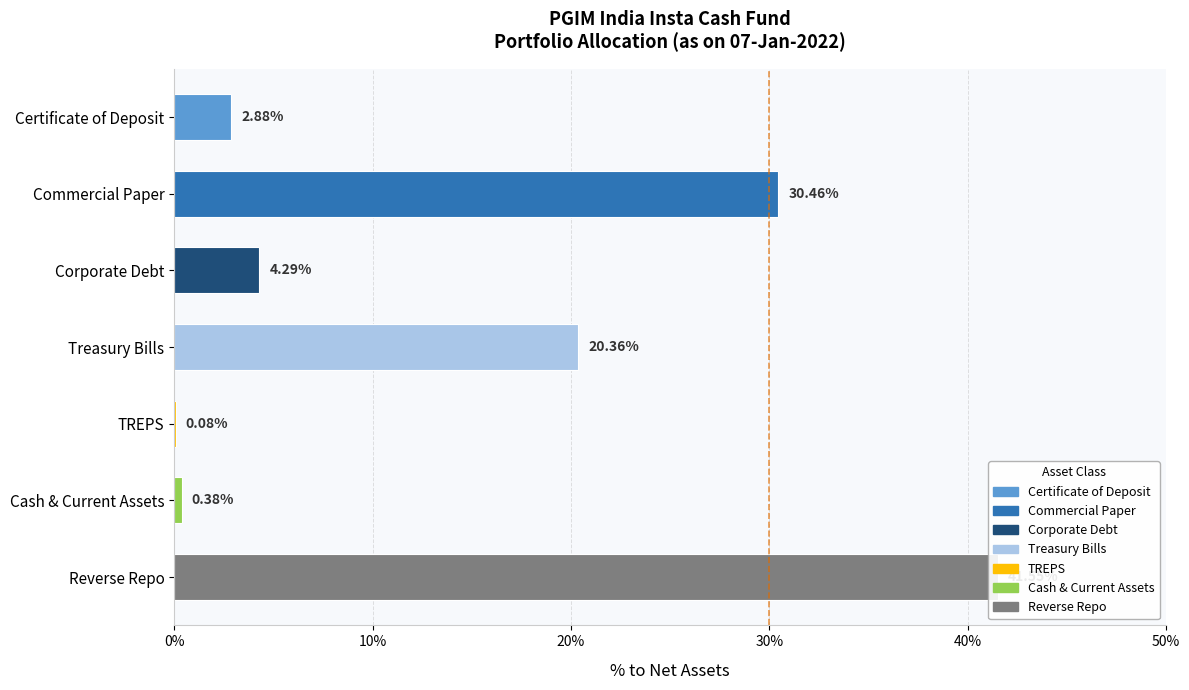

How many values are below 4?

3